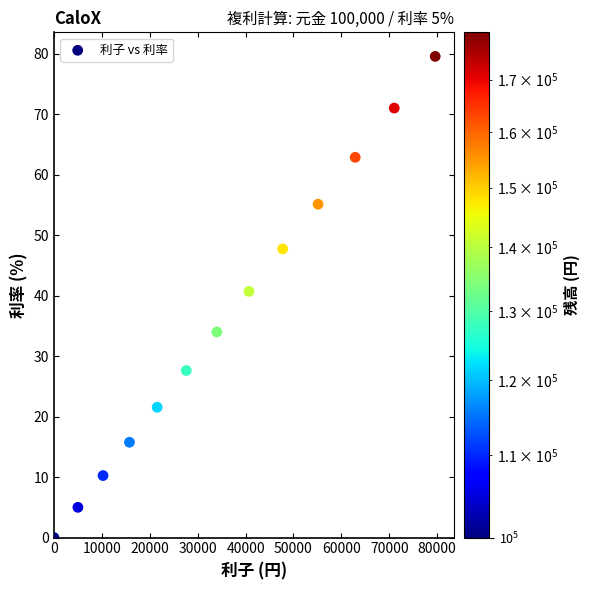

What Y value in the scatter plot is closest to 39?

40.7